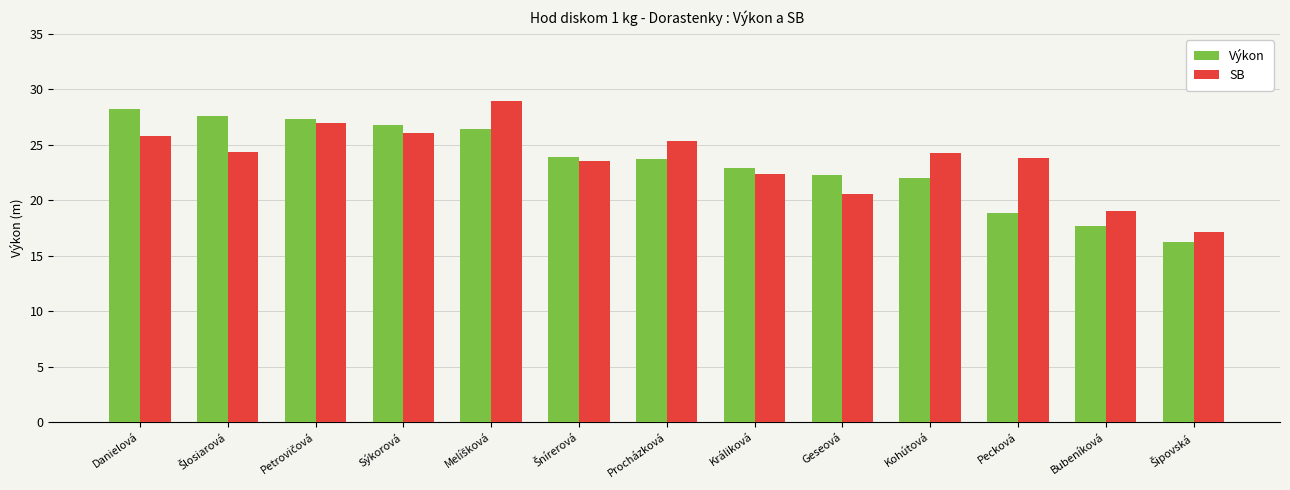

Does the chart contain any negative values?

No